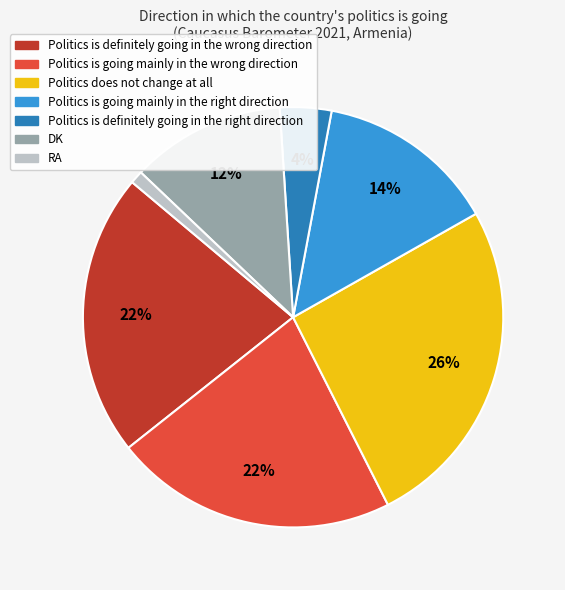

The Politics is going mainly in the wrong direction slice represents 8% of the pie. True or false?

False